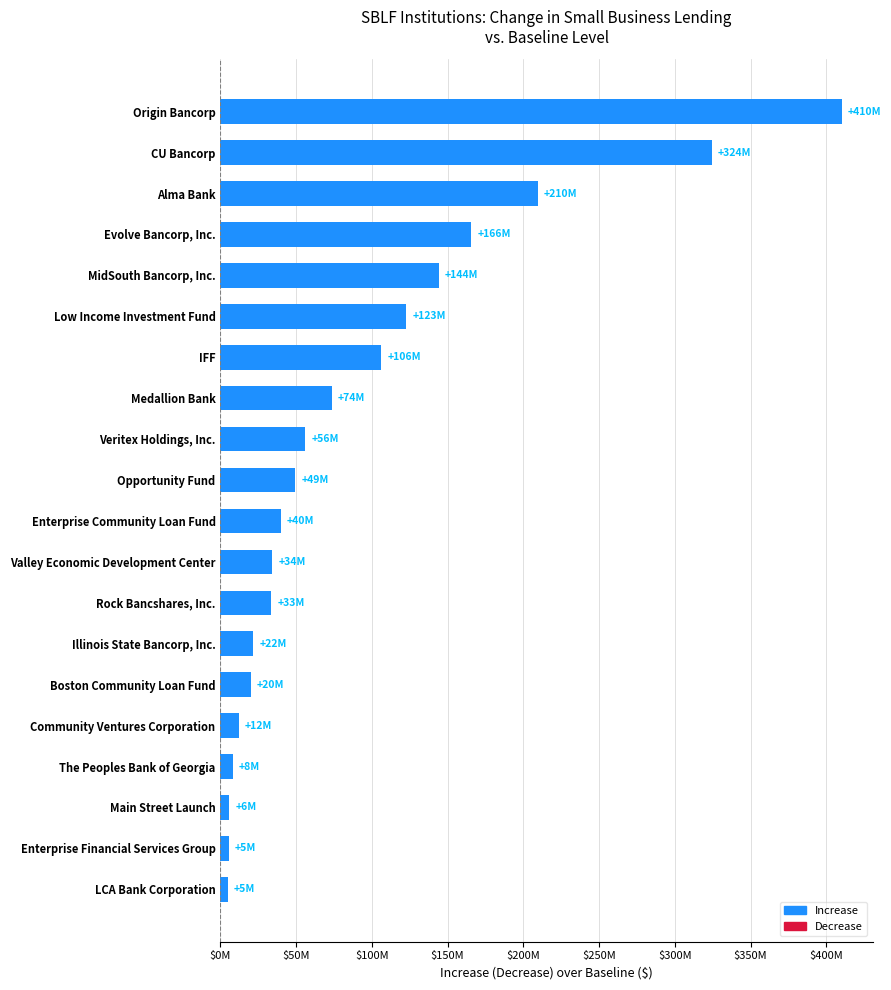

Does the chart contain any negative values?

No